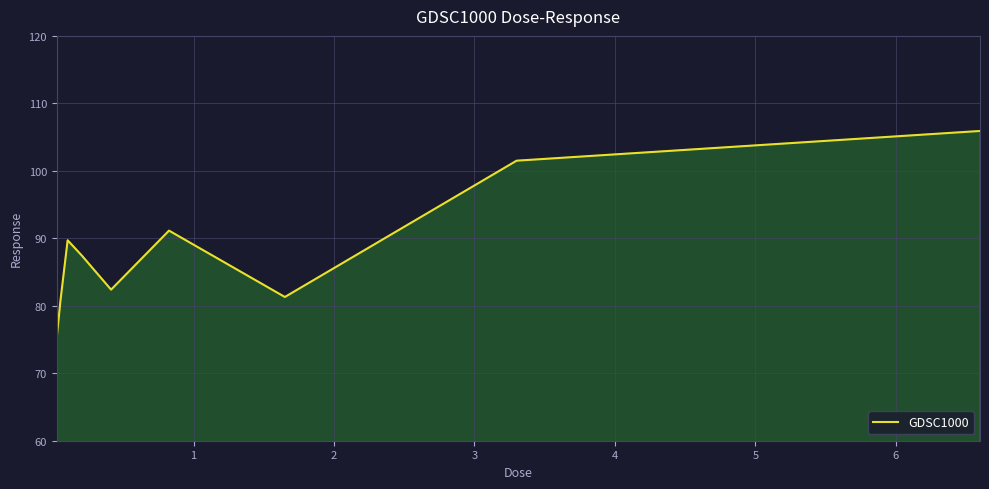

What is the maximum value shown in the chart?

105.9